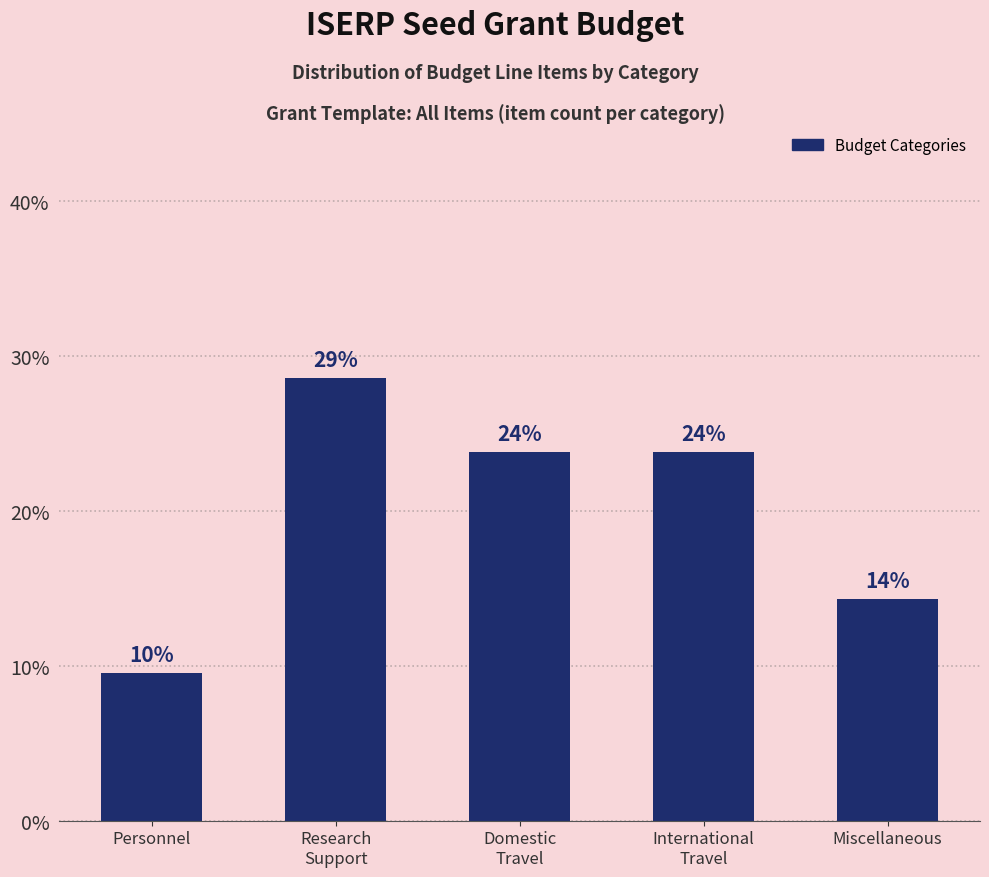

What is the sum of all values?

100.0